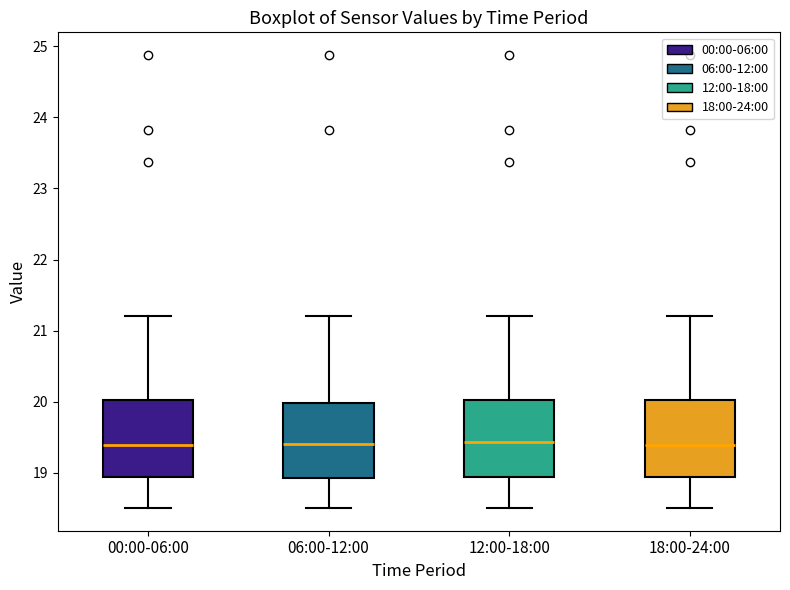

Where is the lower edge of the box for 18:00-24:00 on the y-axis? The values are not printed on the chart, so give them approximately, as read against the axis.

18.9